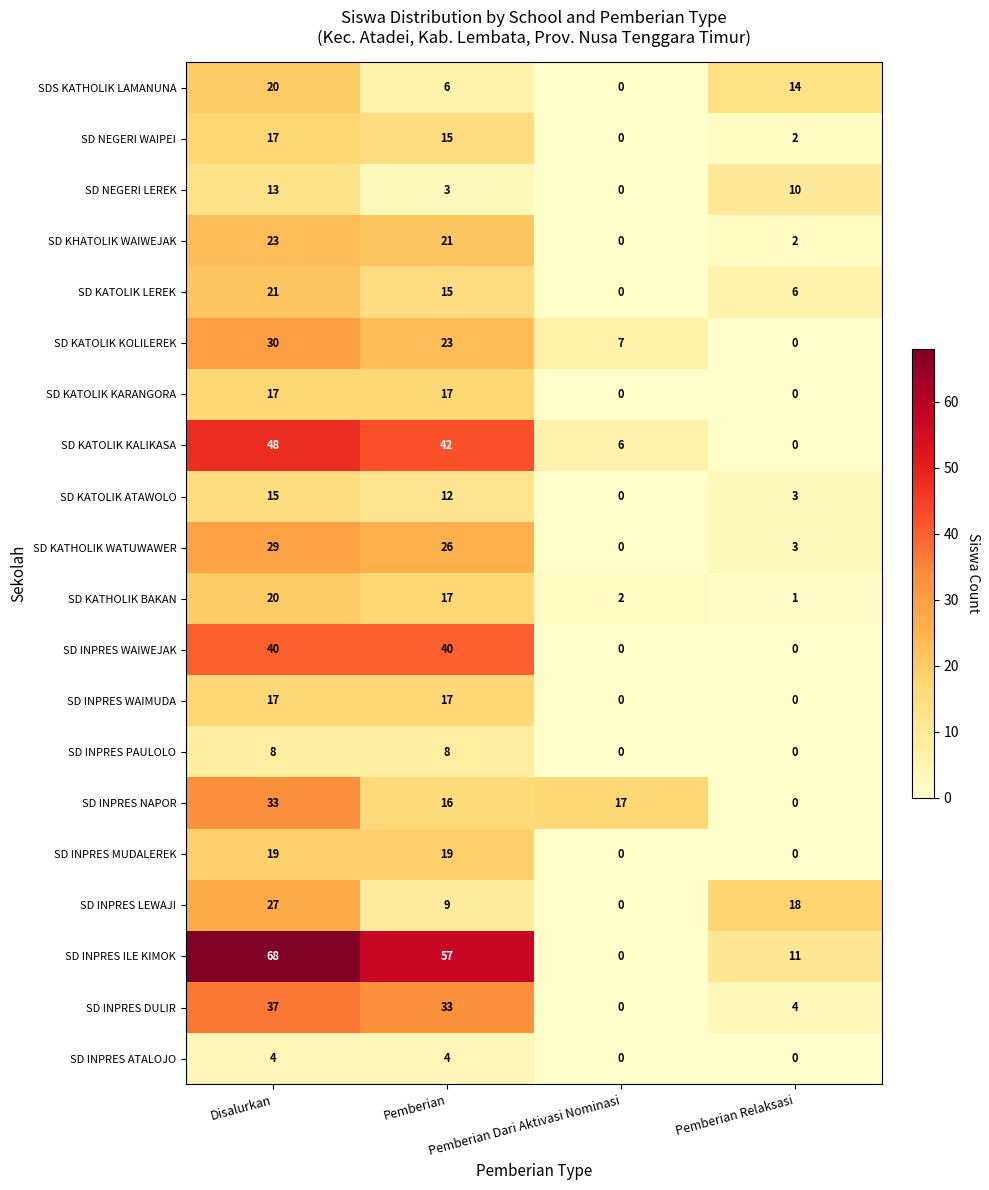

What is the greatest value displayed?

68